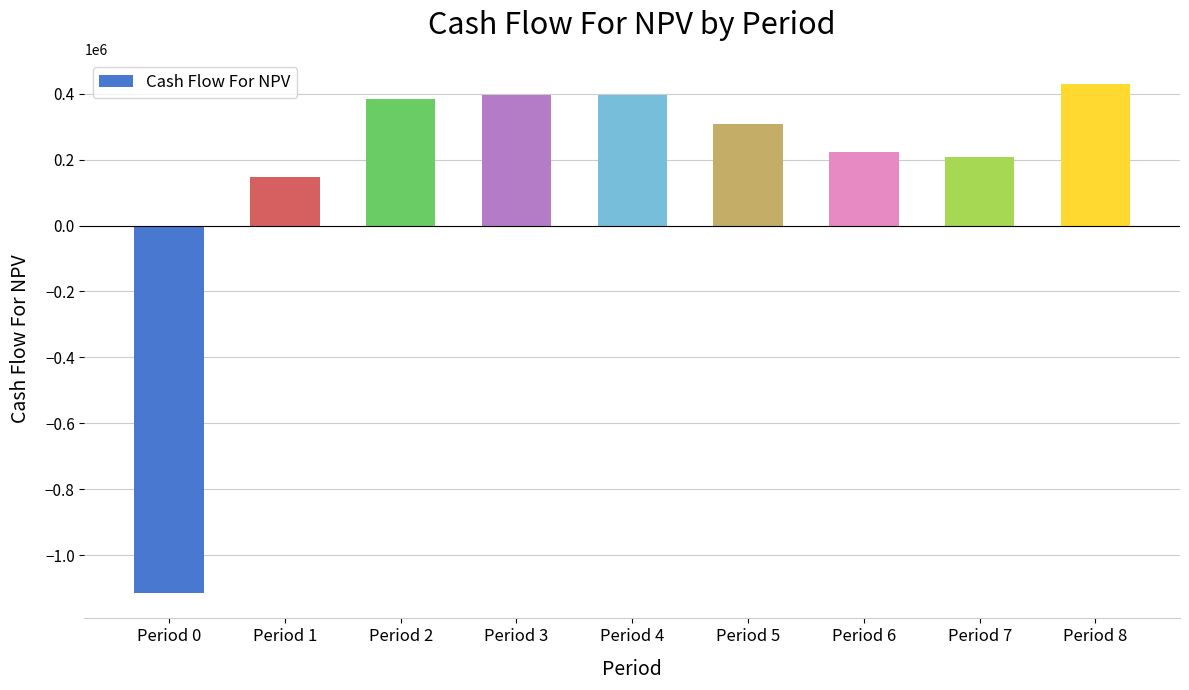

Between Period 8 and Period 2, which is larger?

Period 8